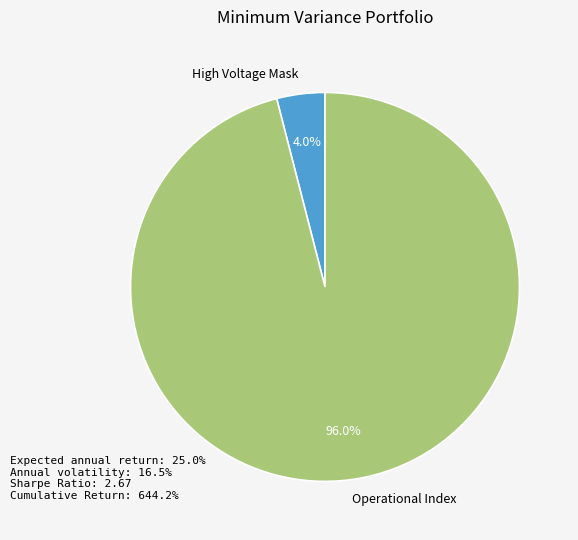

Is there a majority slice in this chart?

Yes